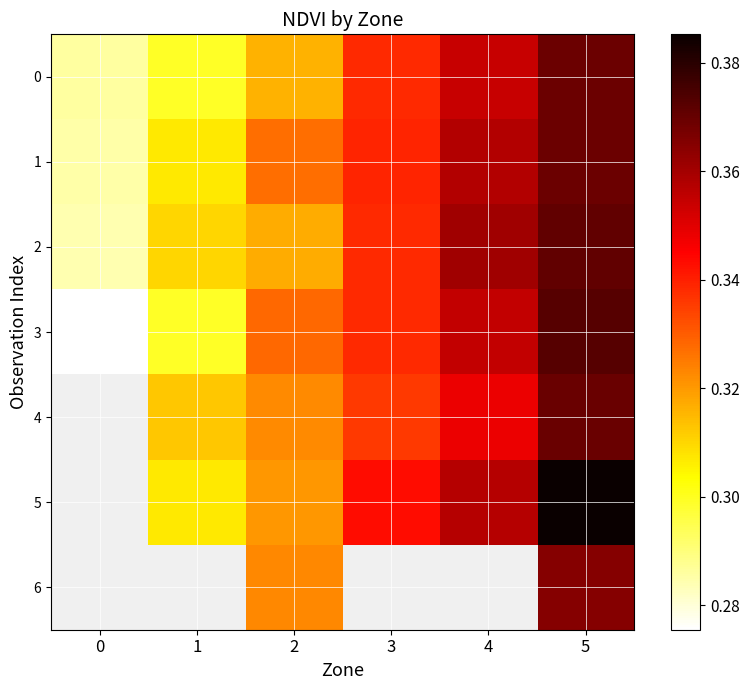

What is the sum of the 1 values at 5 and 0?

0.7